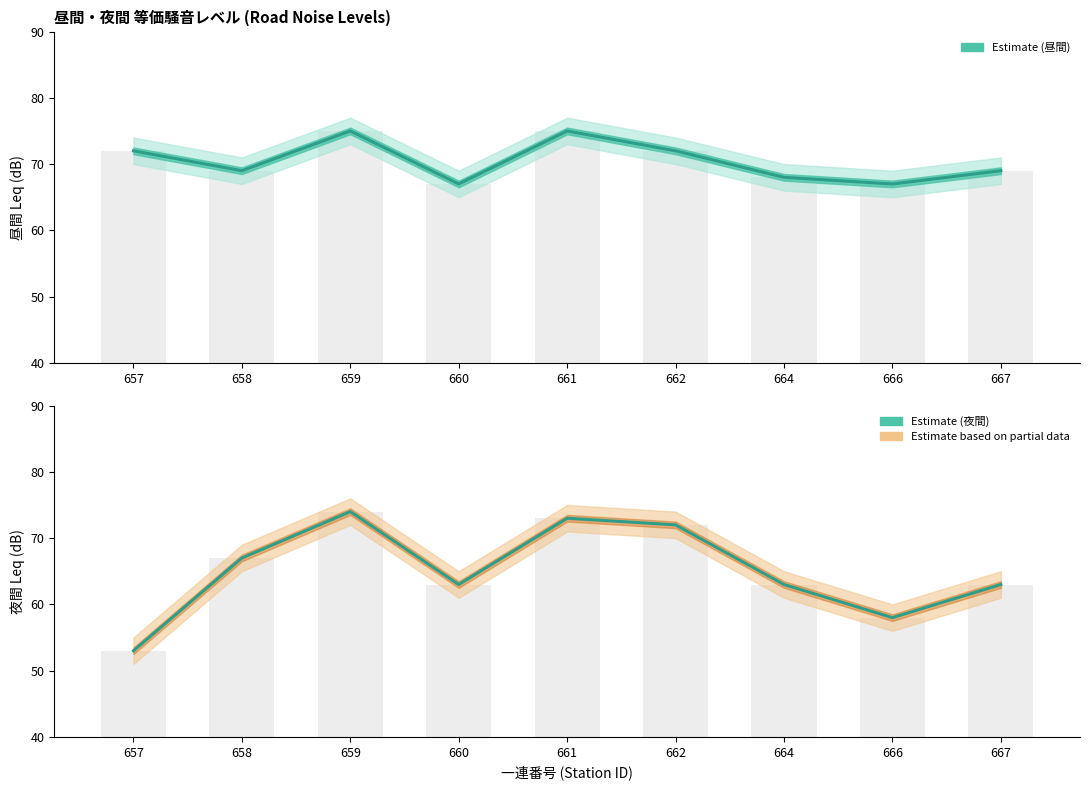

The value of 等価騒音ﾚﾍﾞﾙ(Leq)／夜間(dB) at 658 is 67. True or false?

True